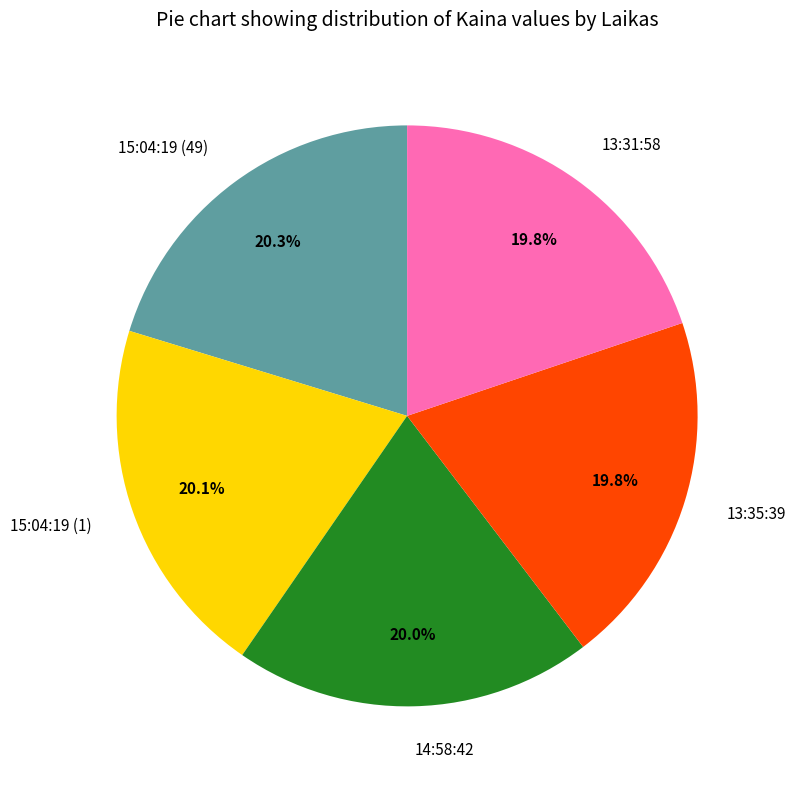

How many segments does this pie chart have?

5